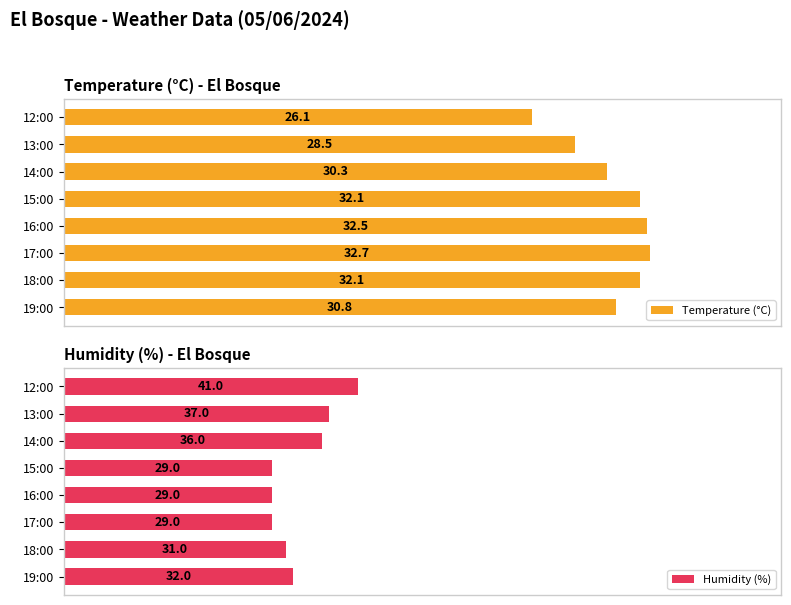

What are all the series names shown in the legend?

Temperature (°C), Humidity (%)